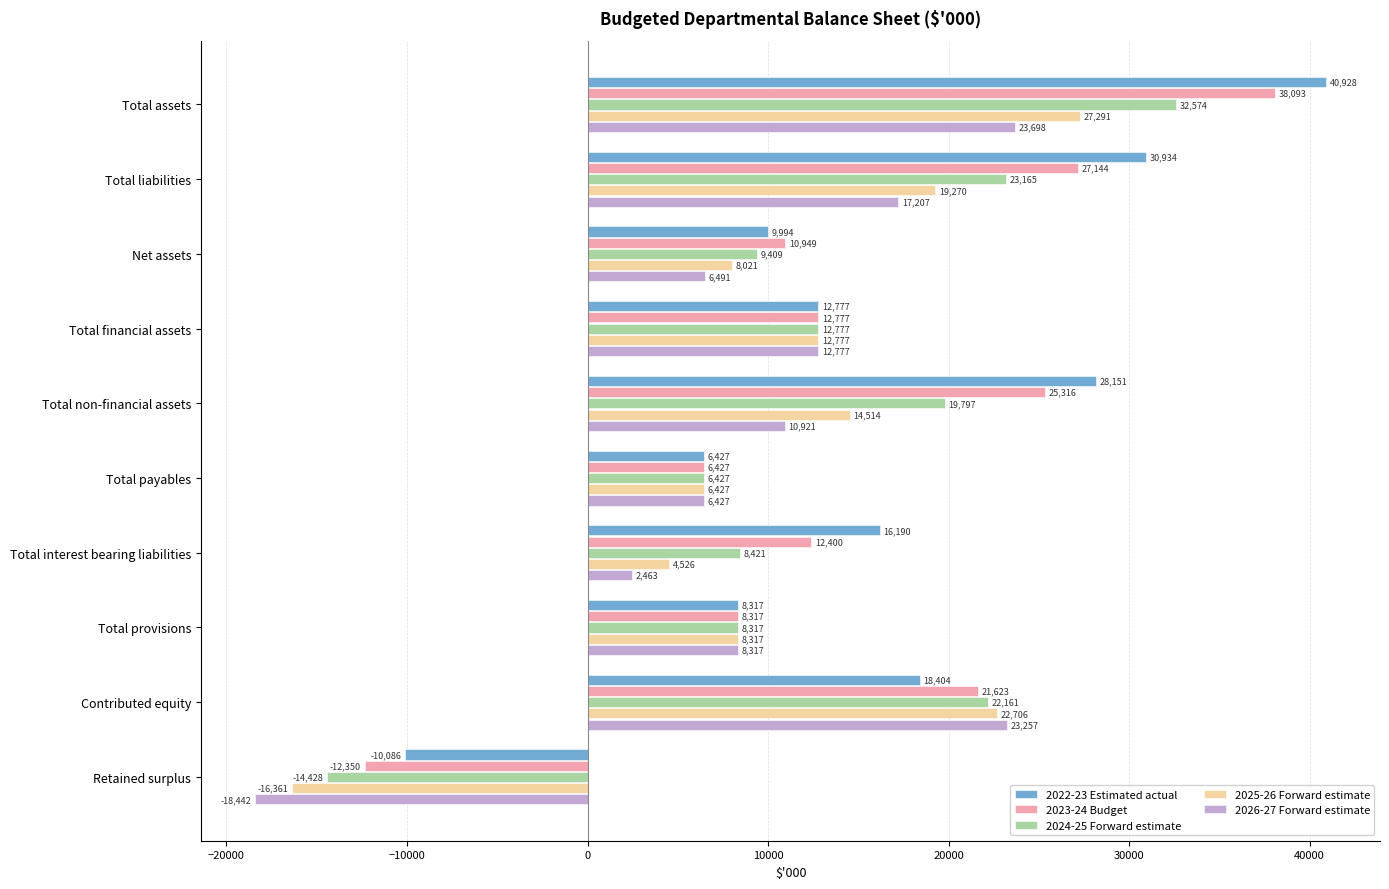

What is the smallest value displayed?

-18442